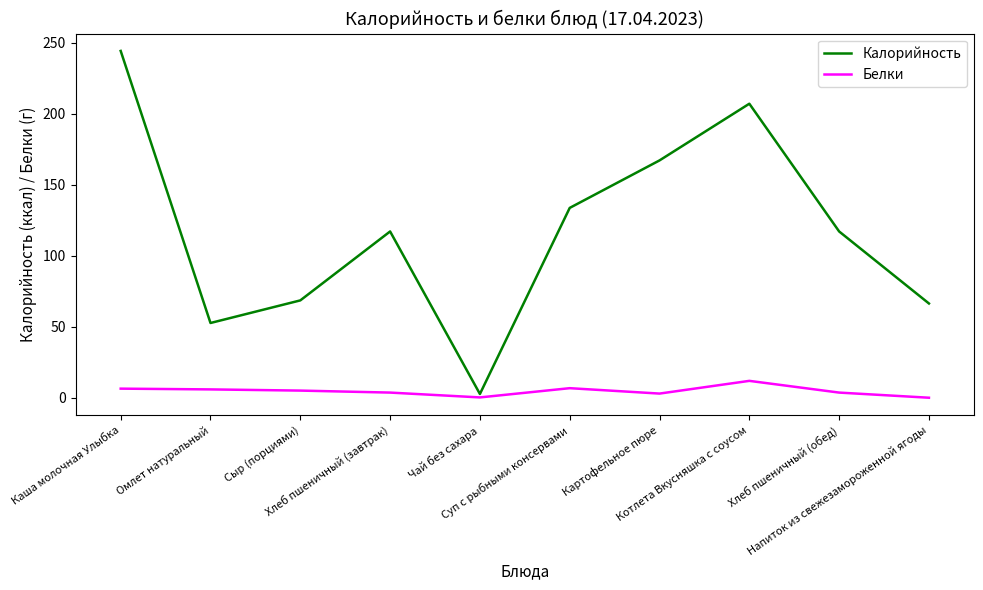

How many distinct data groups are displayed?

2